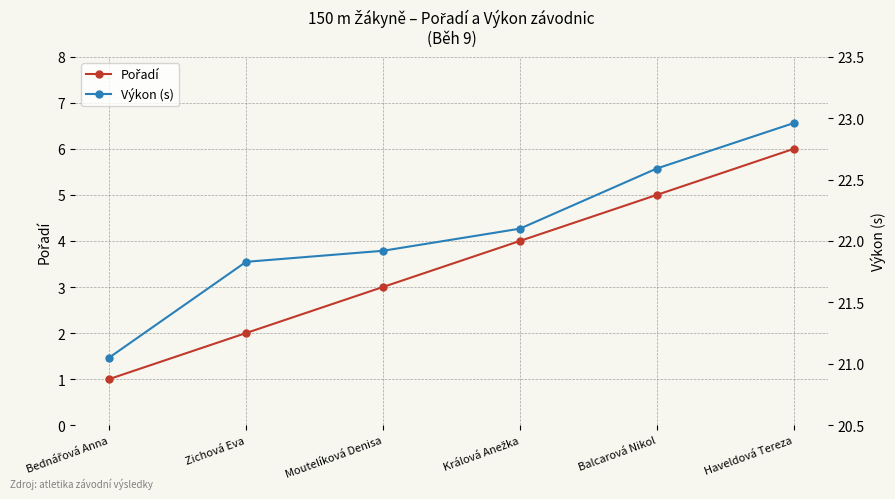

Rank the series by their average value, from highest to lowest.

Výkon (s), Pořadí